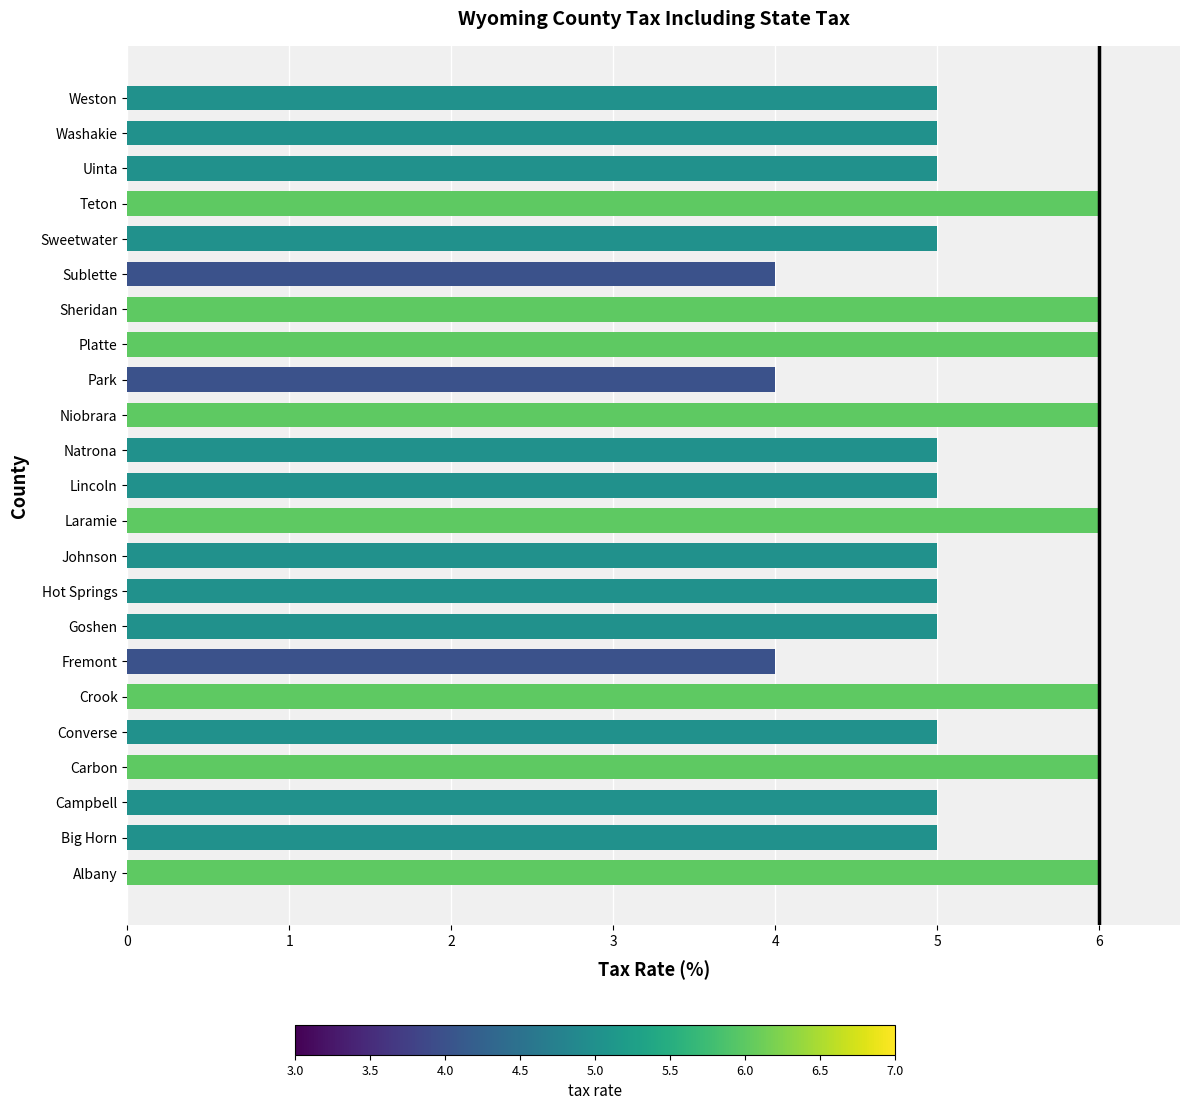

Read the value at Crook.

6